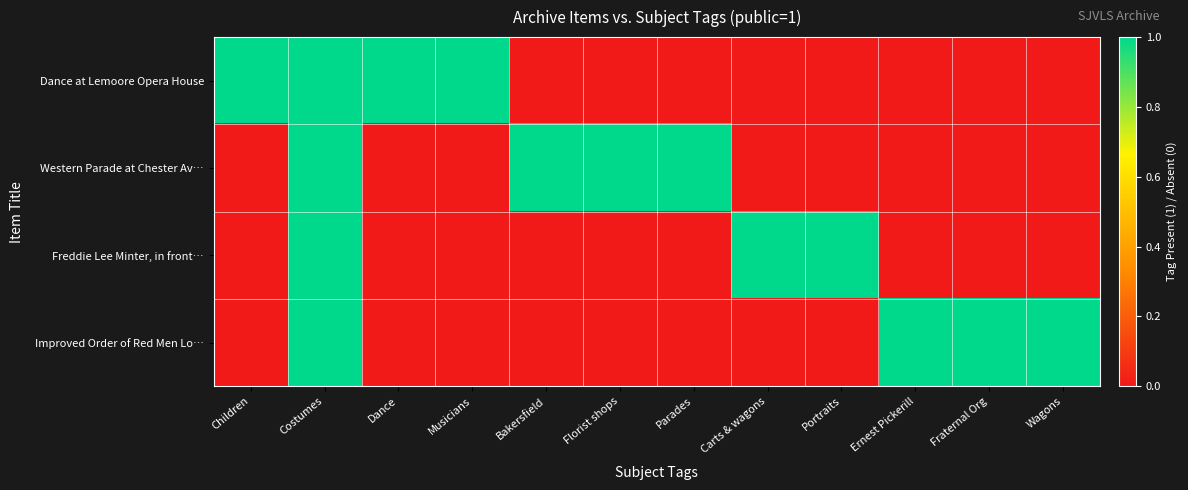

Reading left to right, what are all the values shown in this chart?

Dance at Lemoore Opera House: Children=1	Costumes=1	Dance=1	Musicians=1	Bakersfield=0	Florist shops=0	Parades=0	Carts & wagons=0	Portraits=0	Ernest Pickerill=0	Fraternal Org=0	Wagons=0
Western Parade at Chester Av…: Children=0	Costumes=1	Dance=0	Musicians=0	Bakersfield=1	Florist shops=1	Parades=1	Carts & wagons=0	Portraits=0	Ernest Pickerill=0	Fraternal Org=0	Wagons=0
Freddie Lee Minter, in front…: Children=0	Costumes=1	Dance=0	Musicians=0	Bakersfield=0	Florist shops=0	Parades=0	Carts & wagons=1	Portraits=1	Ernest Pickerill=0	Fraternal Org=0	Wagons=0
Improved Order of Red Men Lo…: Children=0	Costumes=1	Dance=0	Musicians=0	Bakersfield=0	Florist shops=0	Parades=0	Carts & wagons=0	Portraits=0	Ernest Pickerill=1	Fraternal Org=1	Wagons=1